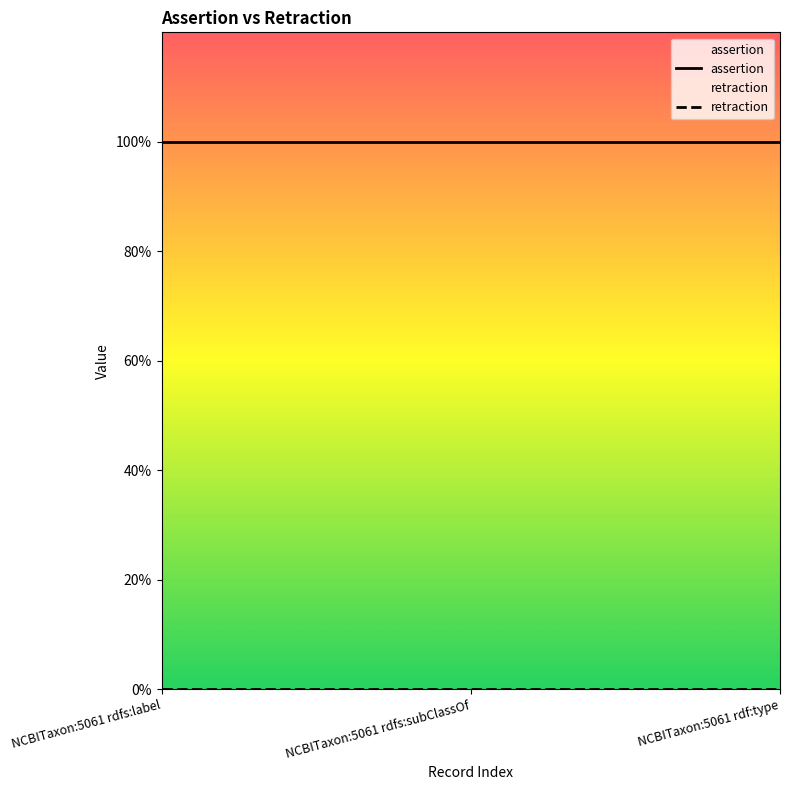

Which series has the largest total across all categories?

assertion